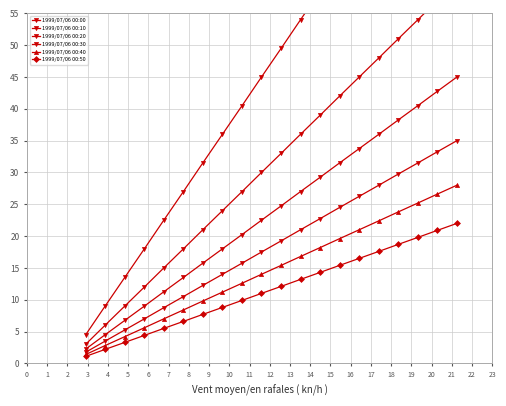

True or false: 1999/07/06 00:30 and 1999/07/06 00:50 intersect in this chart.

False